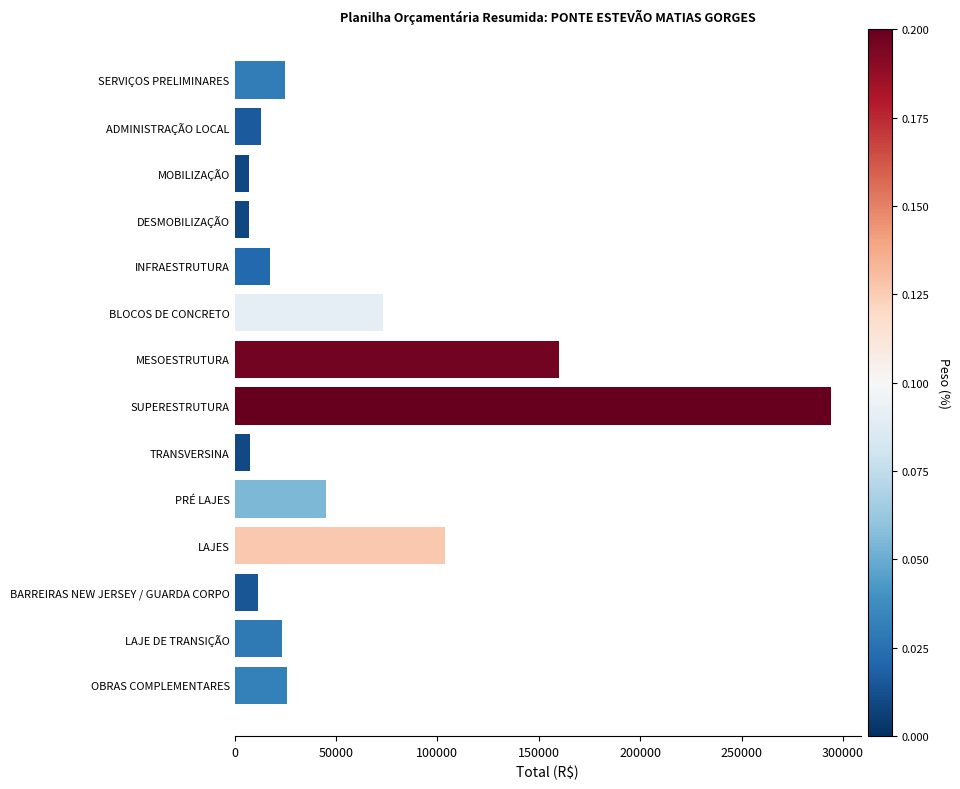

Between OBRAS COMPLEMENTARES and INFRAESTRUTURA, which is larger?

OBRAS COMPLEMENTARES